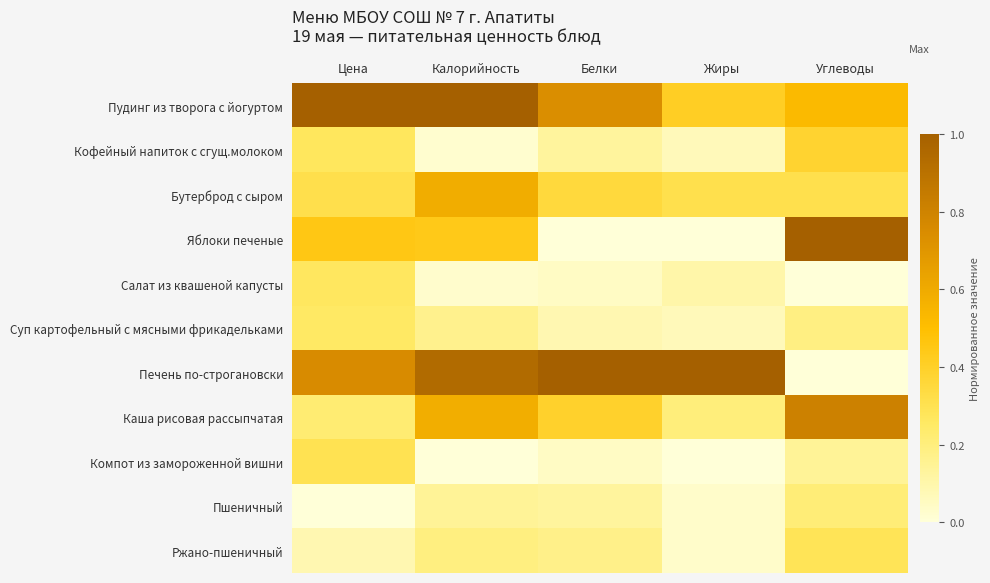

What is the total value across all series at Жиры?

2.2